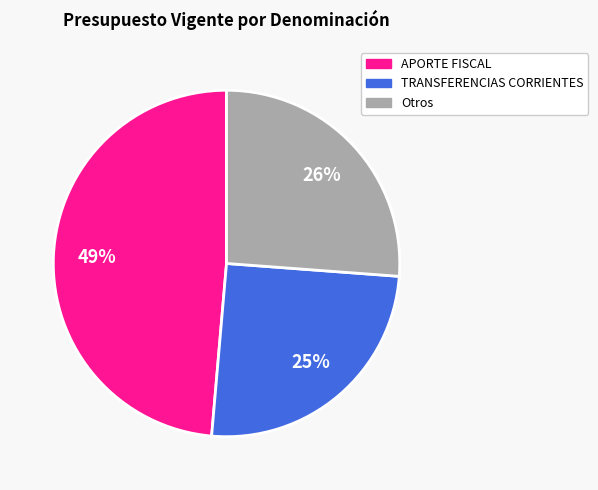

How many slices are in this pie chart?

3